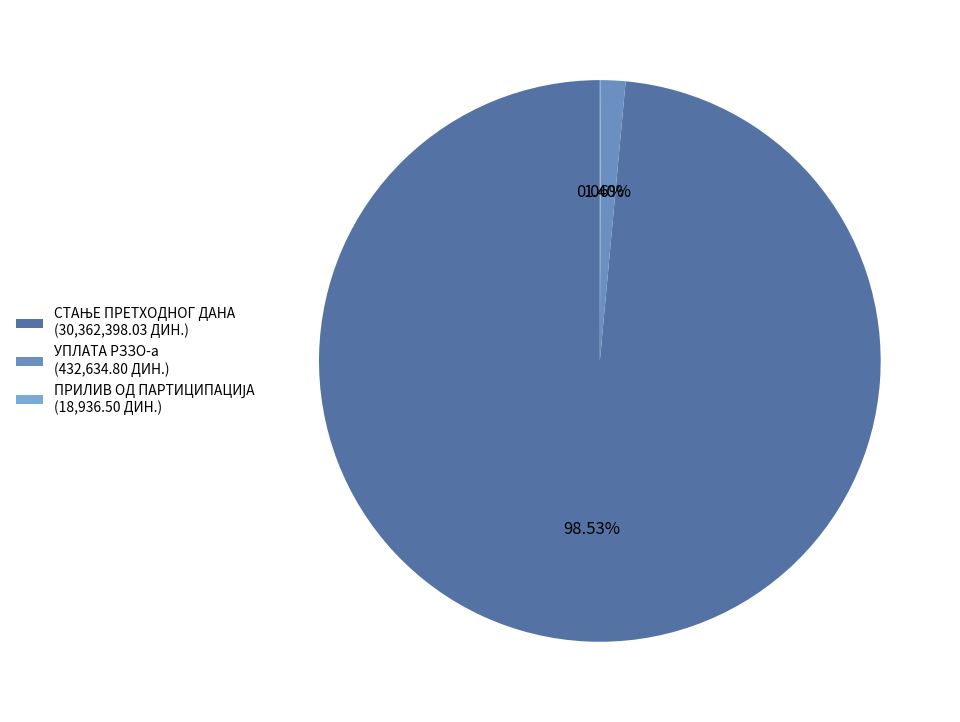

Is there any slice that represents more than half of the pie?

Yes